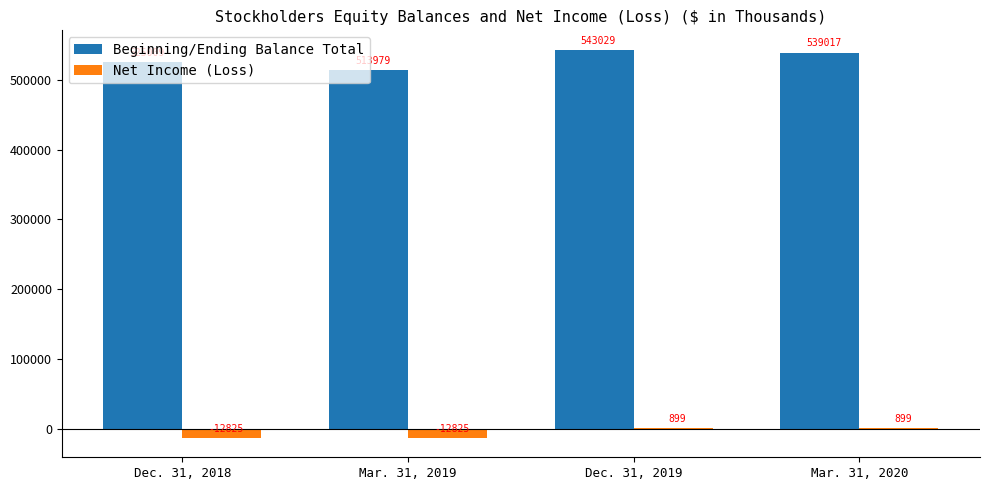

What are all the series names shown in the legend?

Beginning/Ending Balance Total, Net Income (Loss)